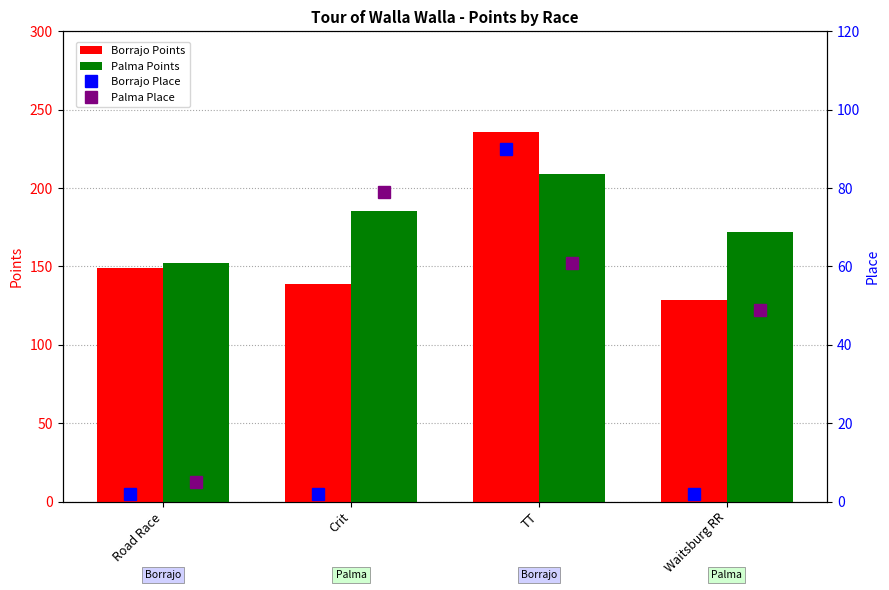

Which category has the highest value in the Borrajo Points series?

TT